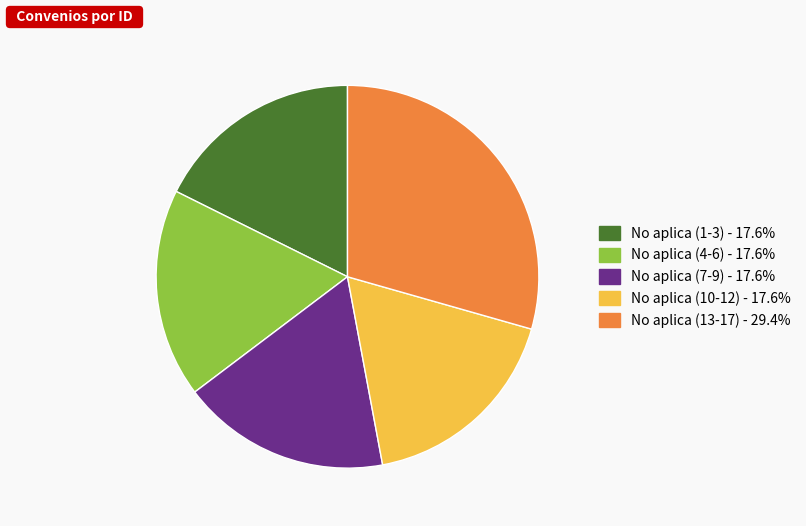

Does any single category account for the majority?

No